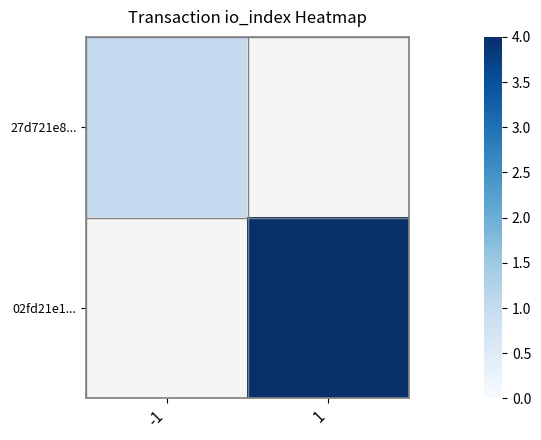

Count the number of categories in the chart.

2